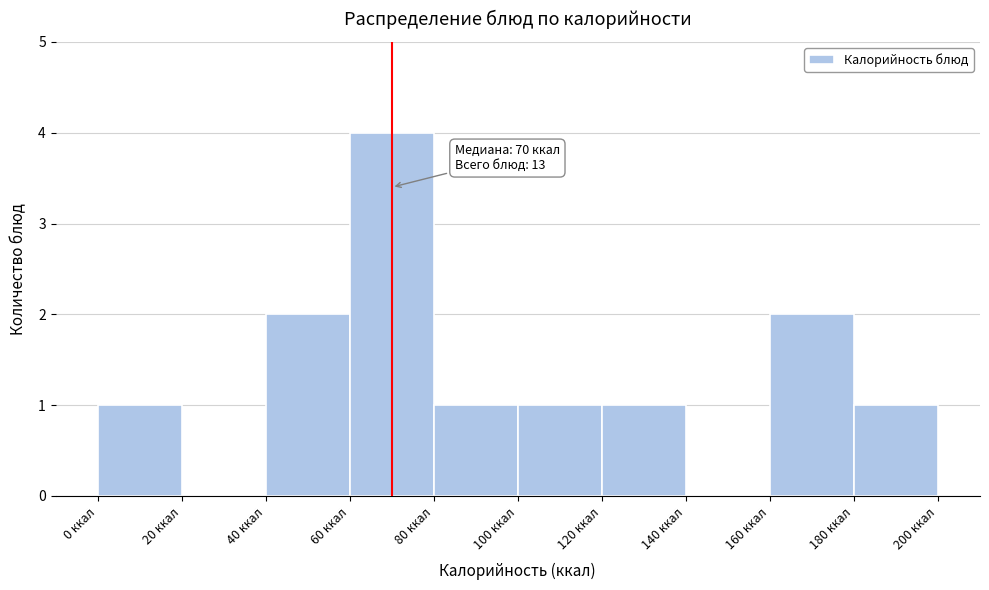

Which range on the x-axis has the tallest bar?

60 to 80